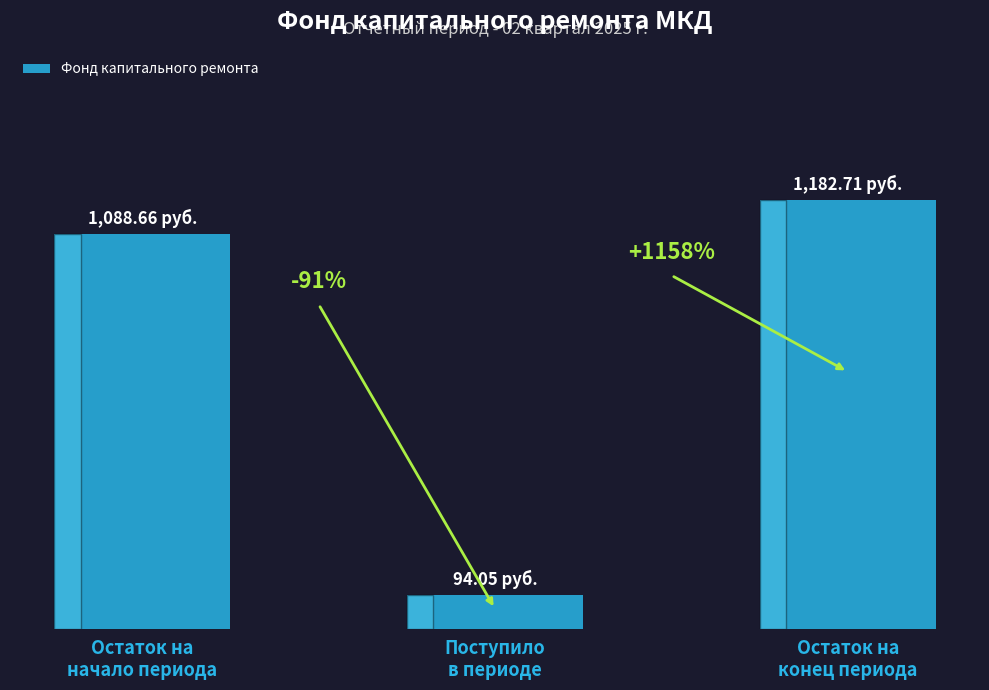

What is the change in value from Поступило
в периоде to Остаток на
конец периода?

+1088.7